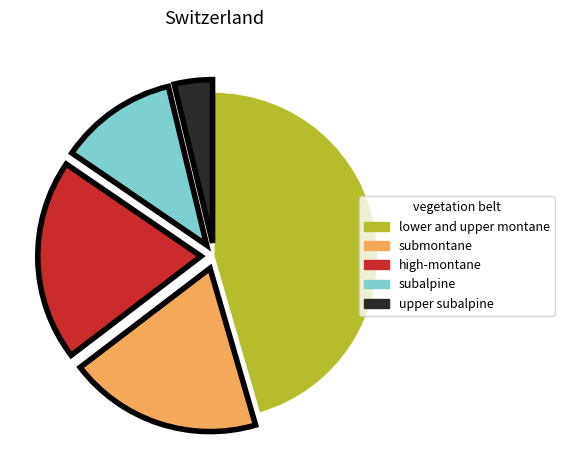

Which category has the biggest portion of the pie?

lower and upper montane